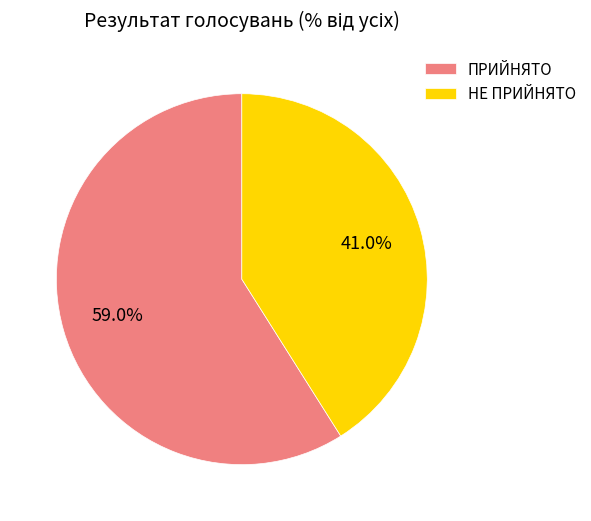

Combined, what portion of the pie is ПРИЙНЯТО and НЕ ПРИЙНЯТО?

100.0%